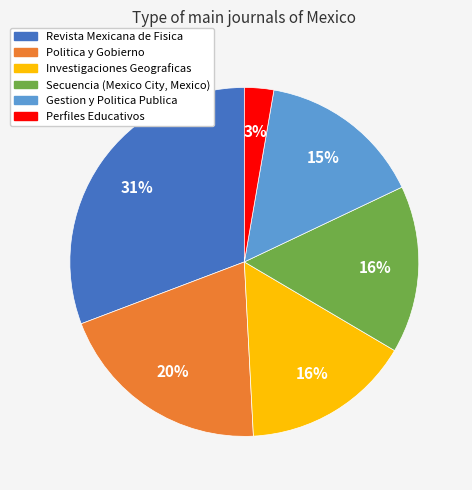

Does any single category account for the majority?

No